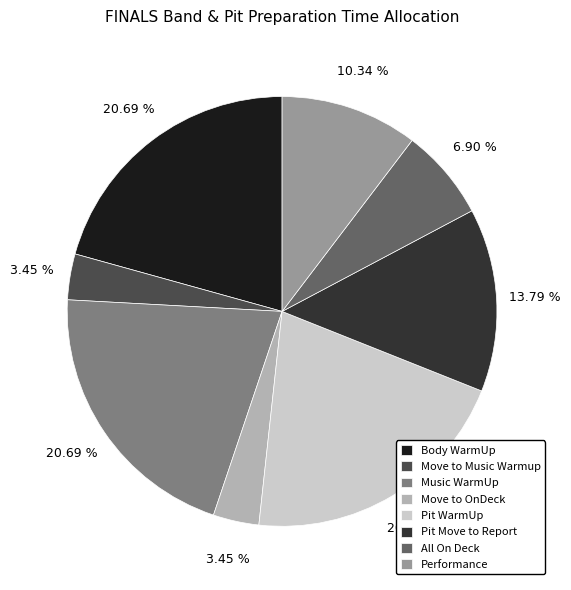

Is there any slice that represents more than half of the pie?

No